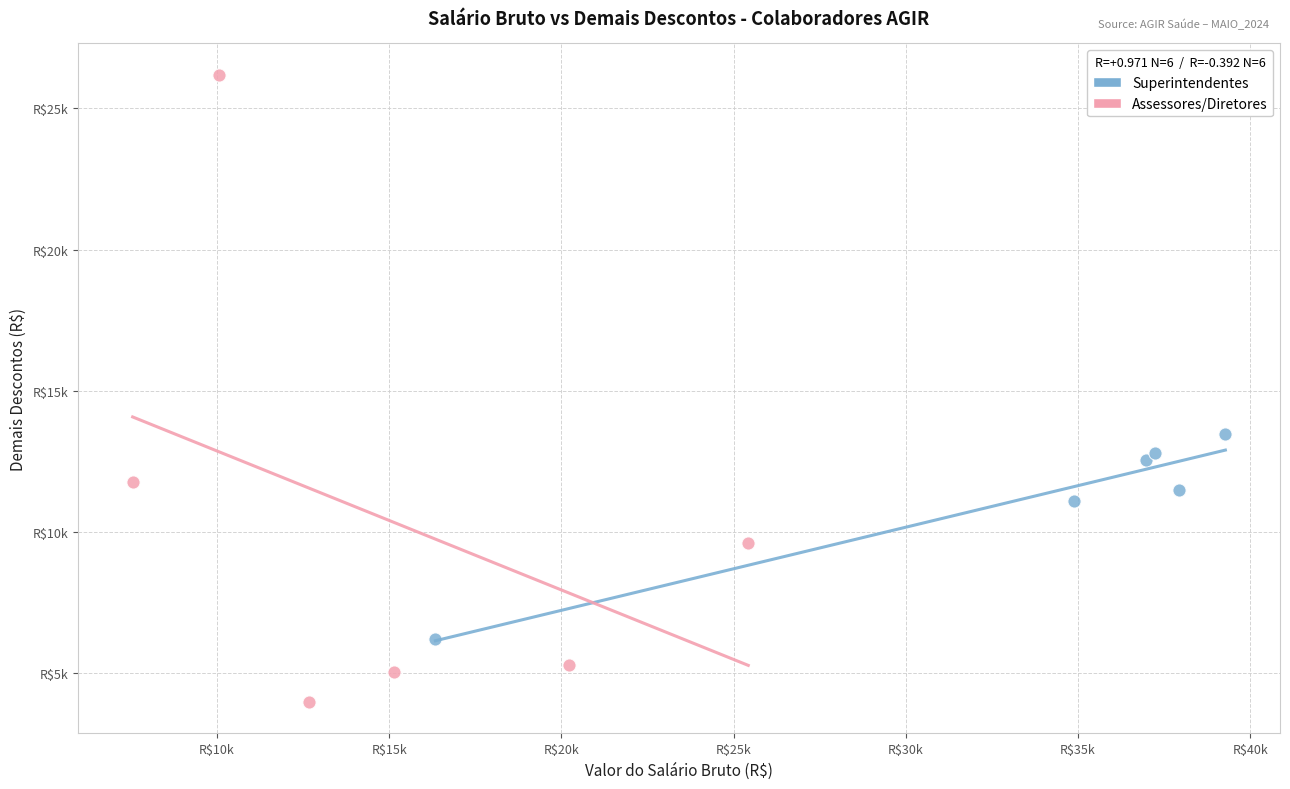

Which series reaches the maximum Y coordinate?

Assessores/Diretores